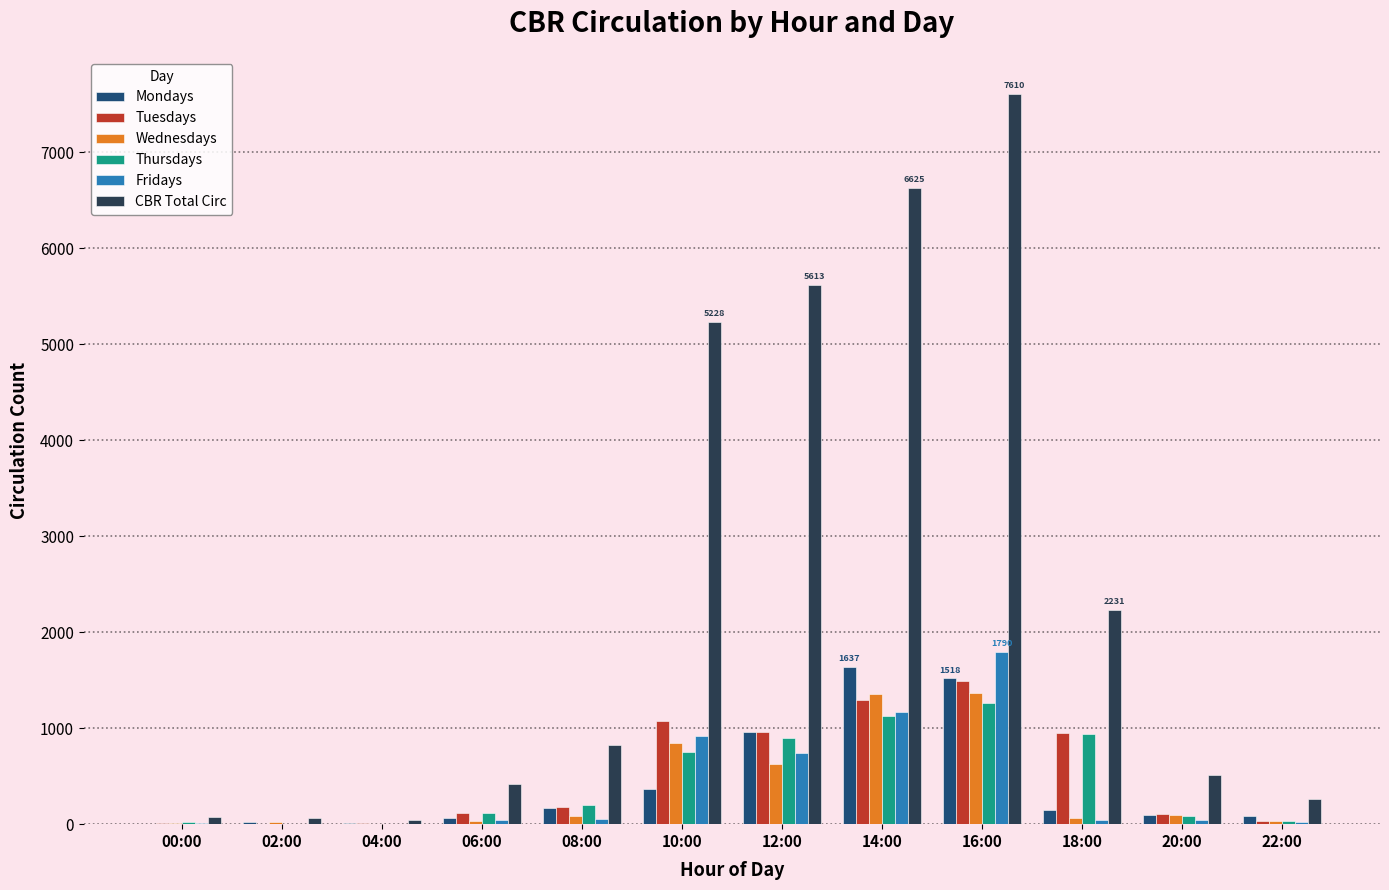

What is the spread (max minus min) of values at 04:00?

45